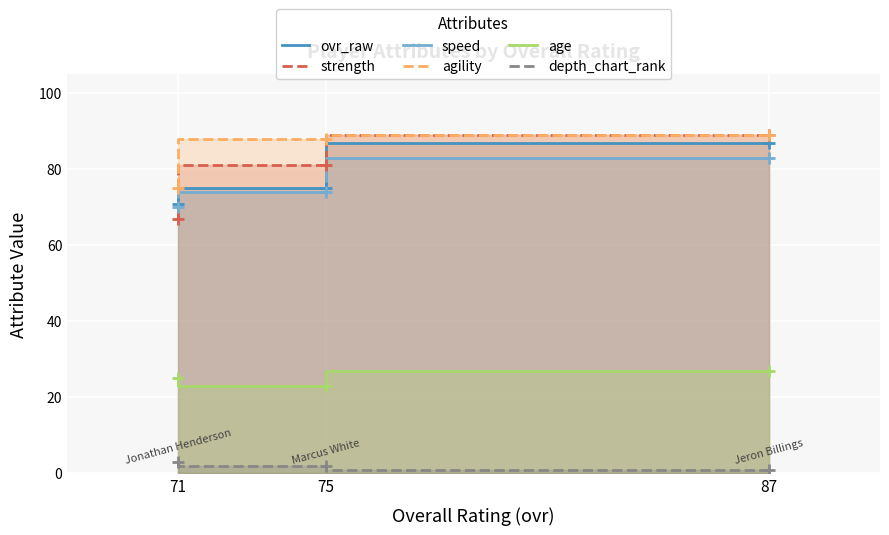

What is the average value of the ovr_raw series?

78